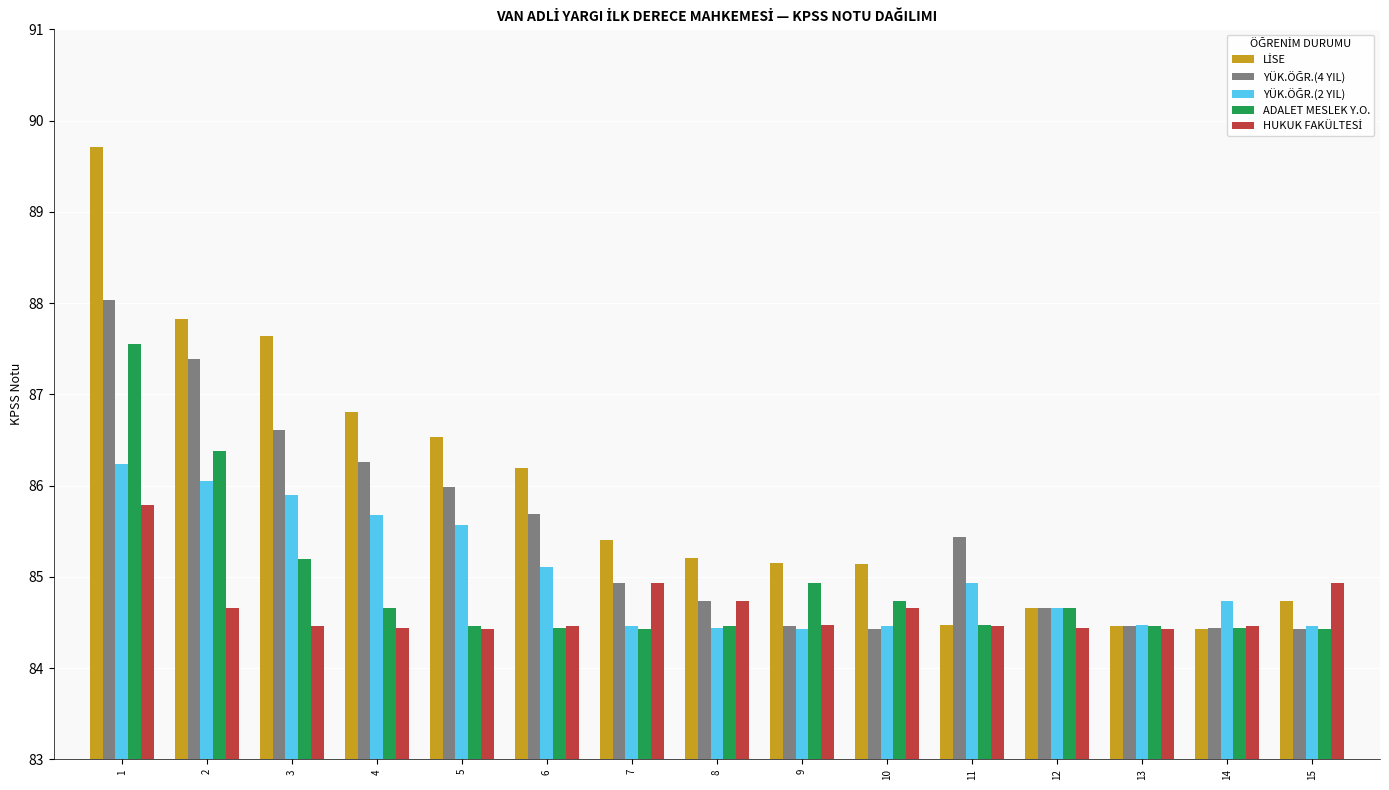

Which series has the largest range (max minus min)?

LİSE